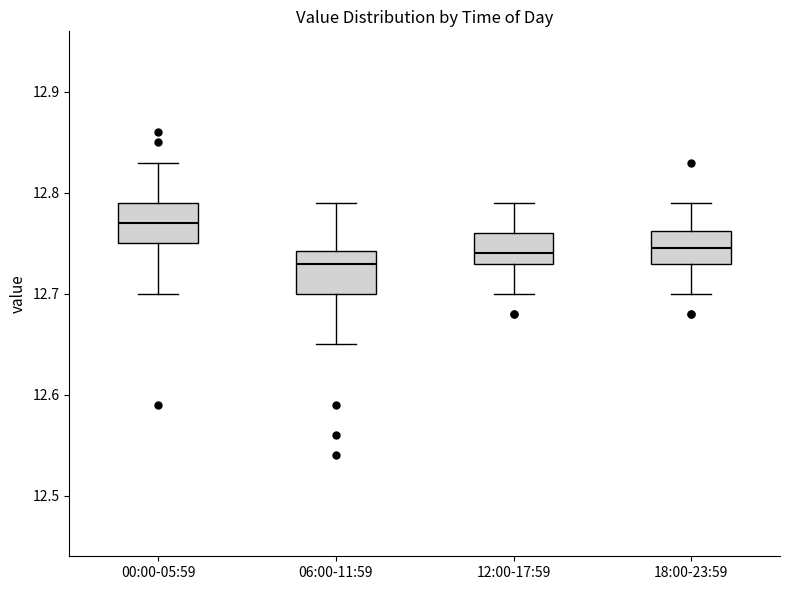

Which box has the highest median line?

00:00-05:59